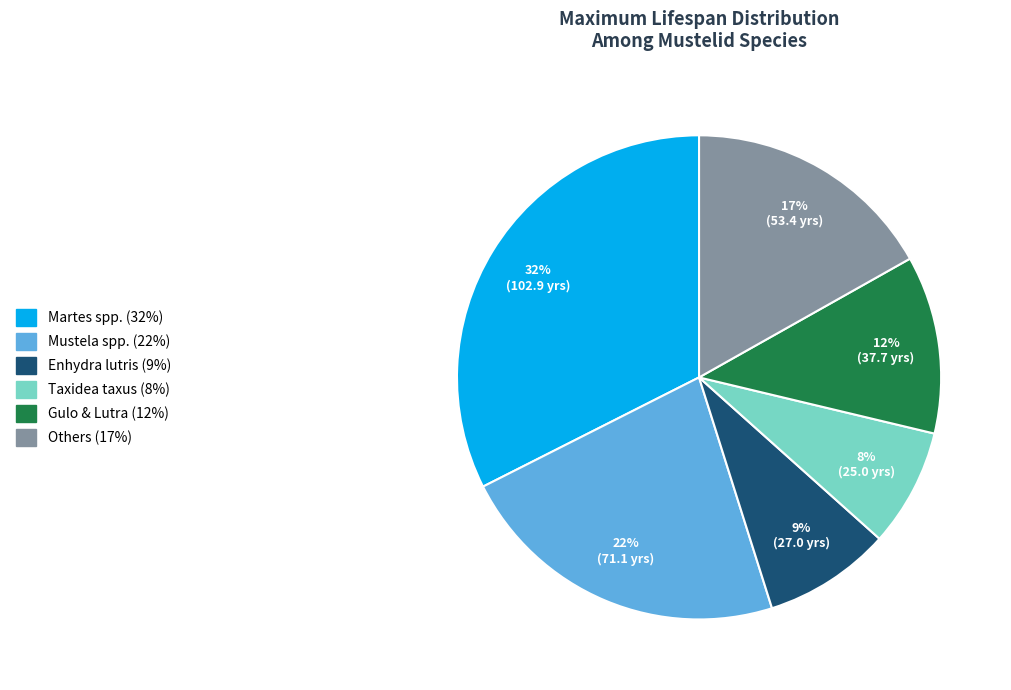

Is there a majority slice in this chart?

No